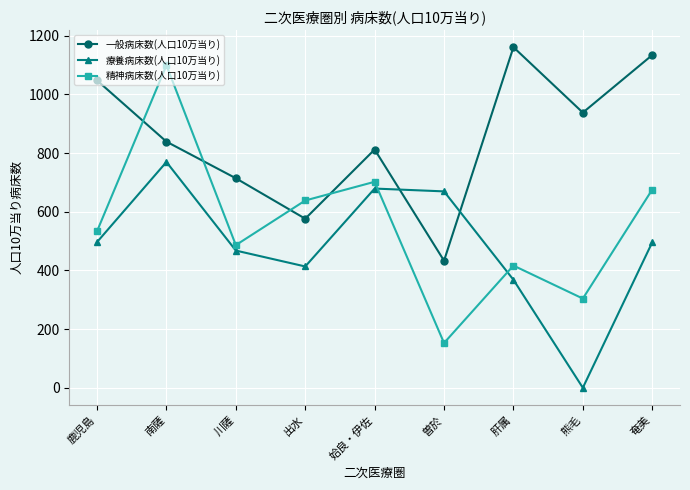

List the labels in order of 一般病床数(人口10万当り) value, largest first.

肝属, 奄美, 鹿児島, 熊毛, 南薩, 姶良・伊佐, 川薩, 出水, 曽於